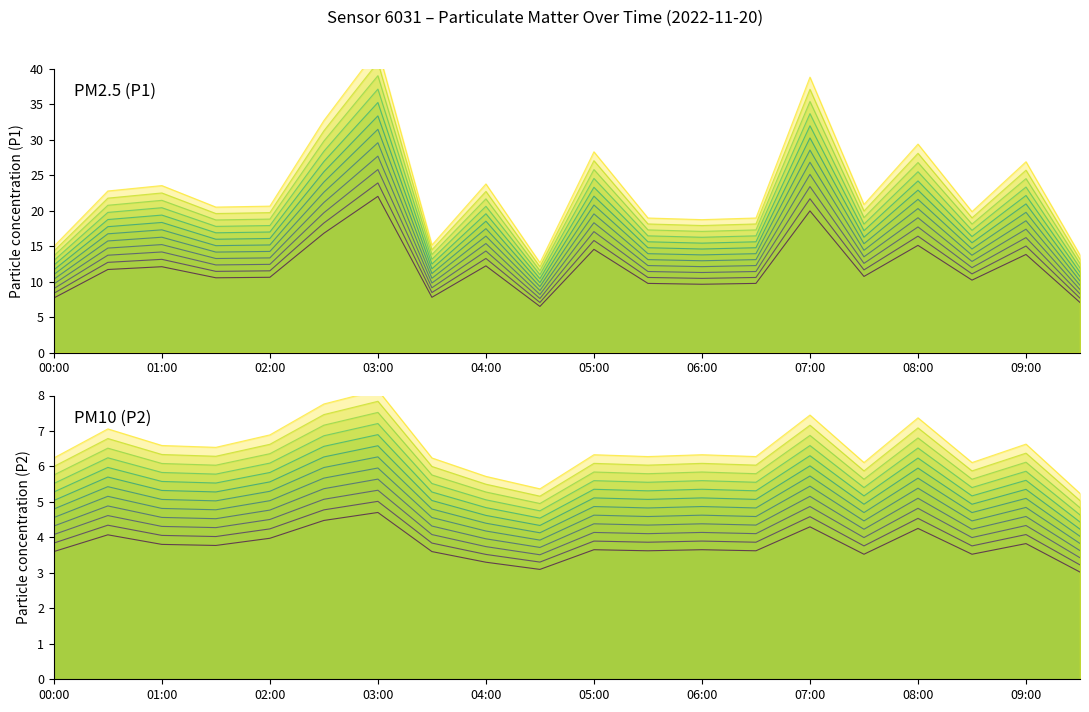

What is the total value across all series at 05:30?

14.4